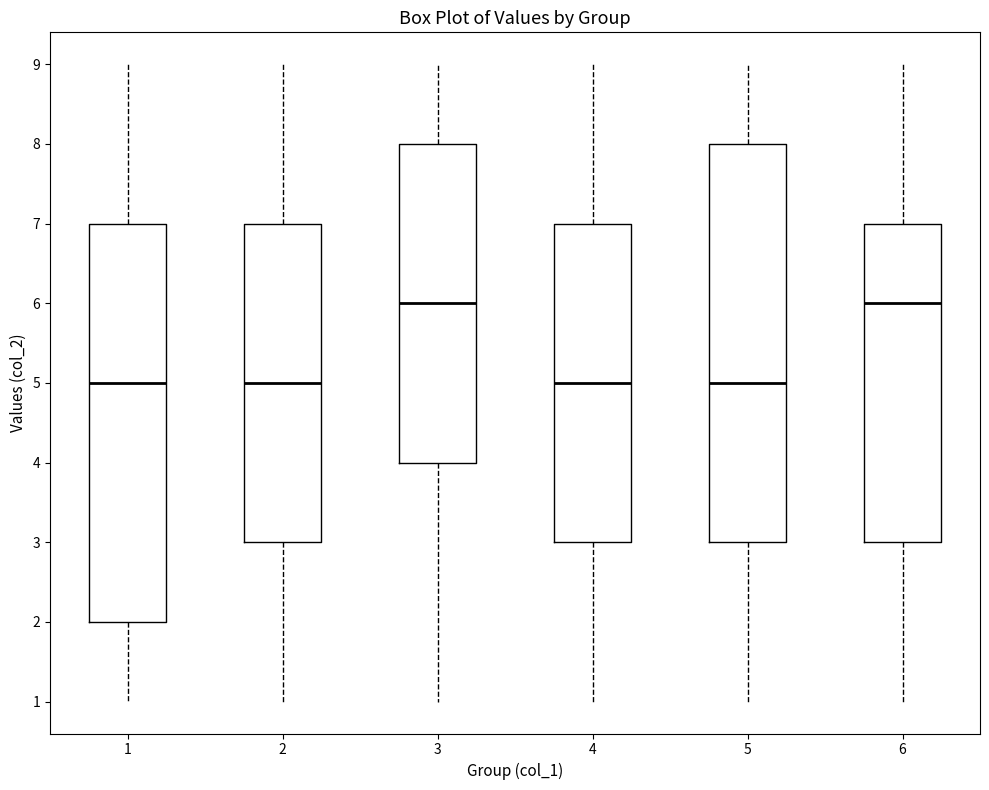

Where is the lower edge of the box at x = 5 on the y-axis? The values are not printed on the chart, so give them approximately, as read against the axis.

3